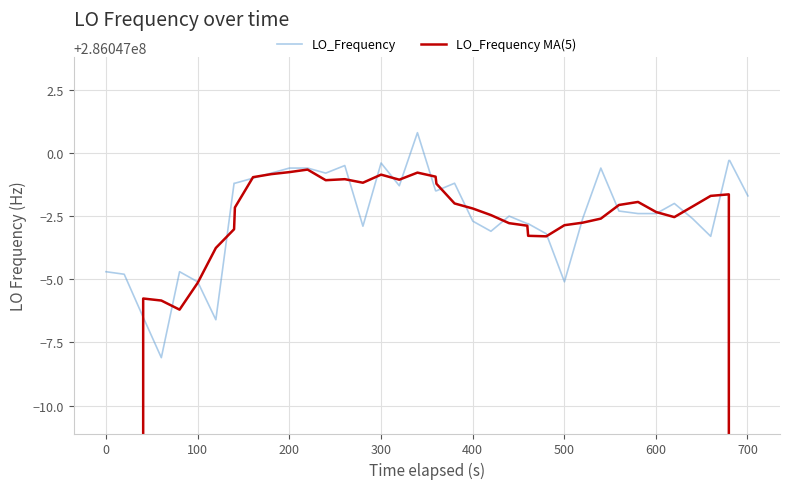

True or false: LO_Frequency and LO_Frequency MA(5) cross at least once.

True